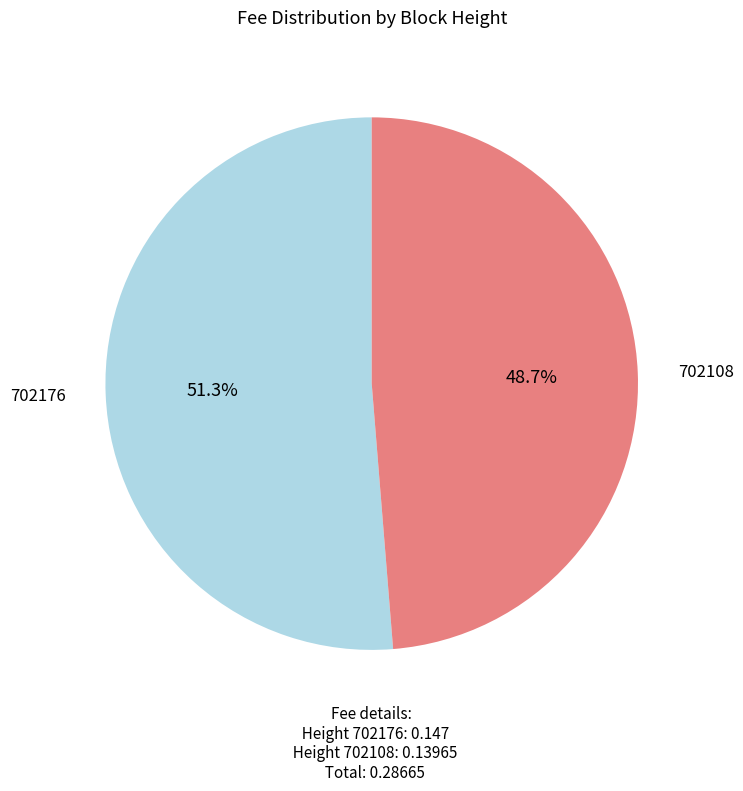

Does 702176 account for over 50% of the chart?

Yes